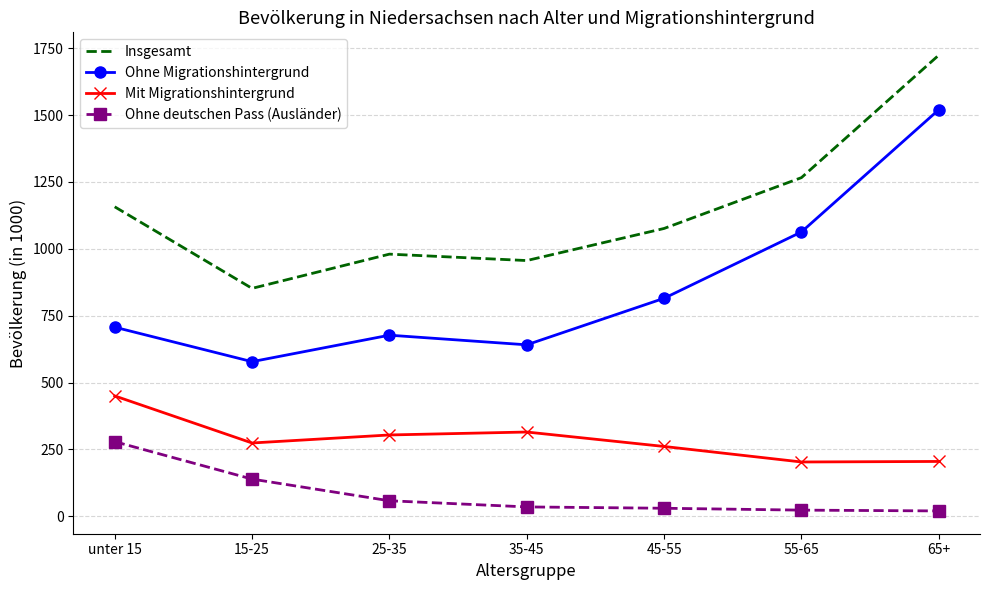

Where is Ohne deutschen Pass (Ausländer) nearest to the value 149?

15-25